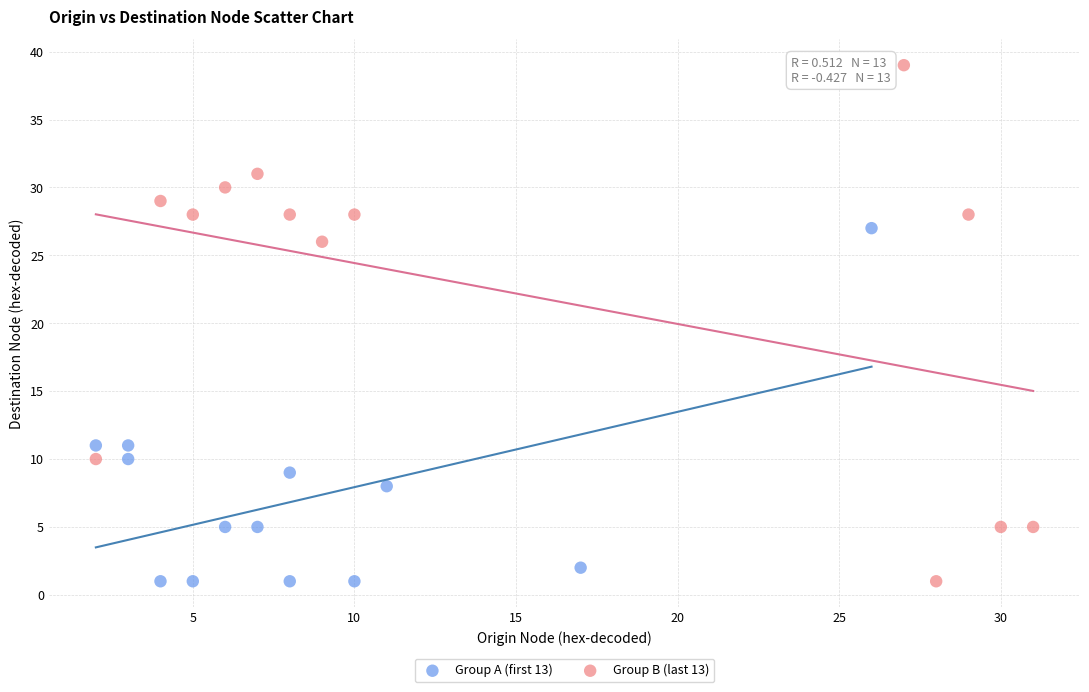

Which series contains the highest Y value?

Group B (last 13)